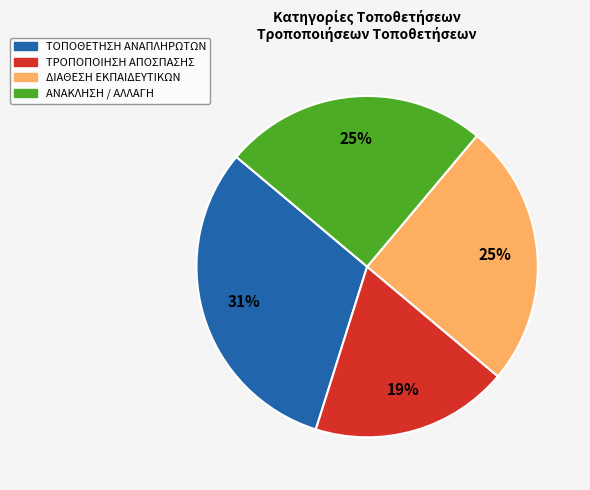

Is there any slice that represents more than half of the pie?

No